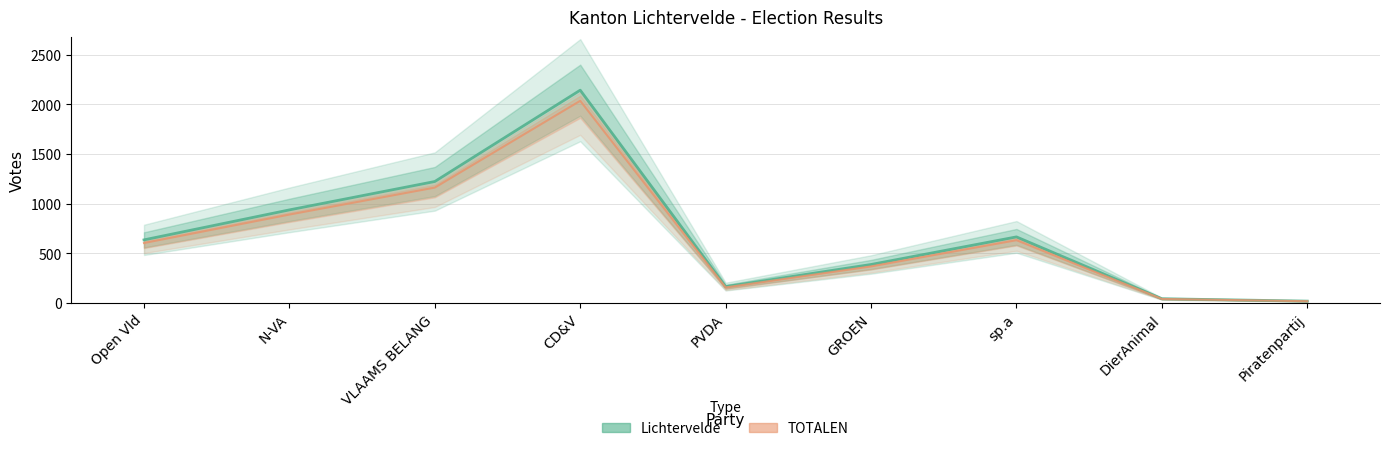

What is the maximum value for TOTALEN?

2035.8